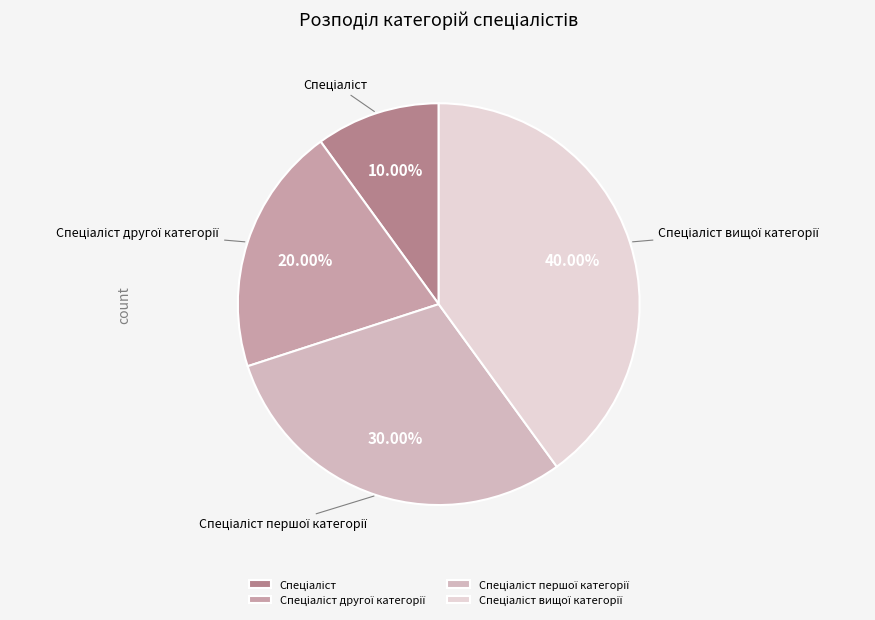

To the nearest percent, what is the average slice percentage?

25%